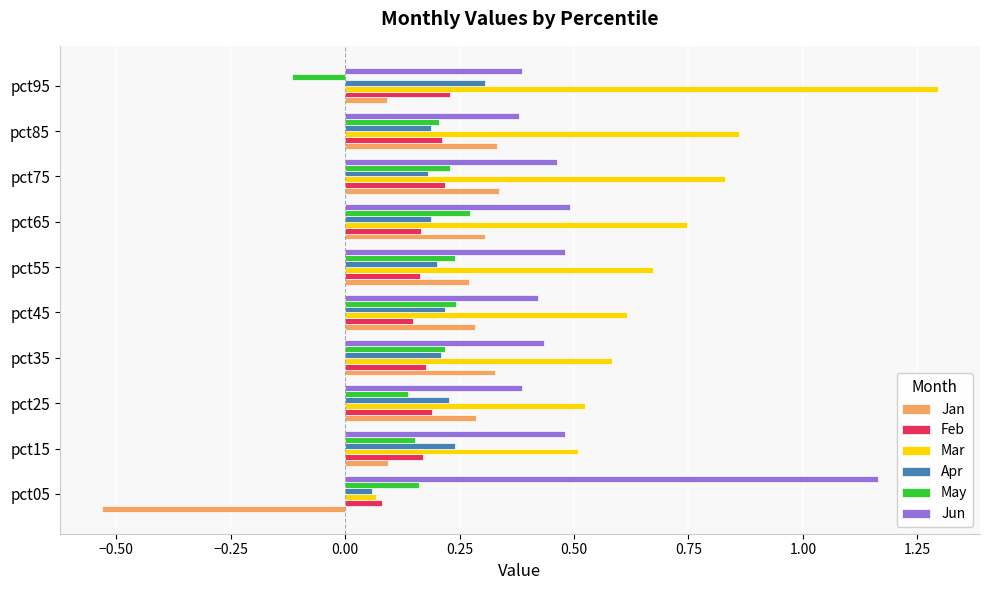

What is the sum of all Apr values?

2.0